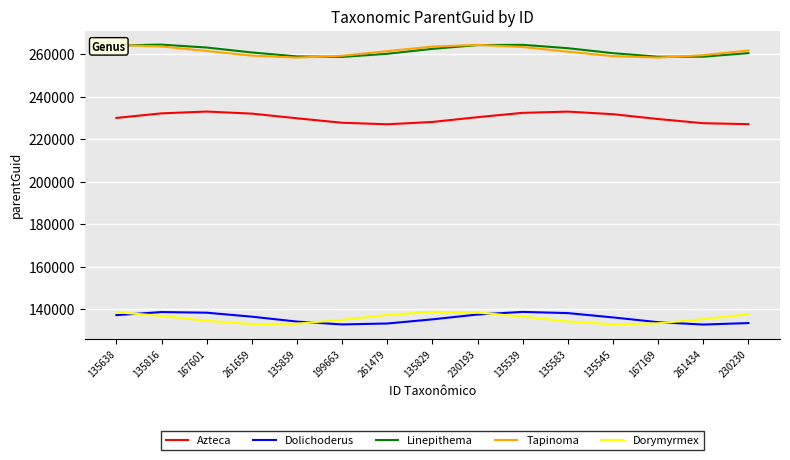

Is the value of Dorymyrmex at 261434 greater than the value of Tapinoma at 230230?

No